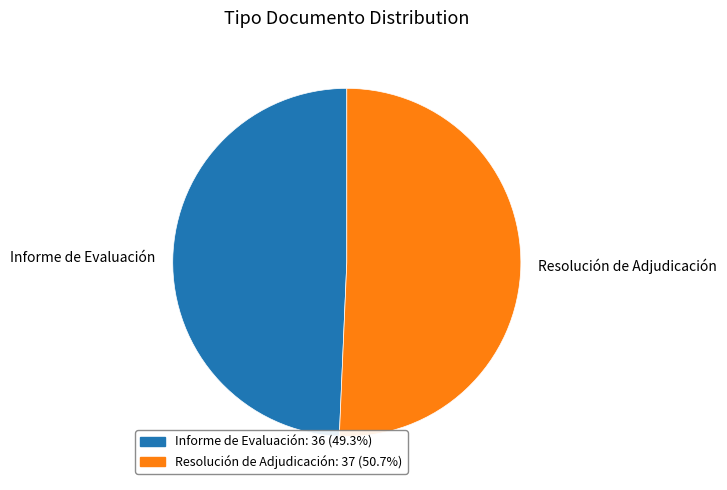

How many segments does this pie chart have?

2